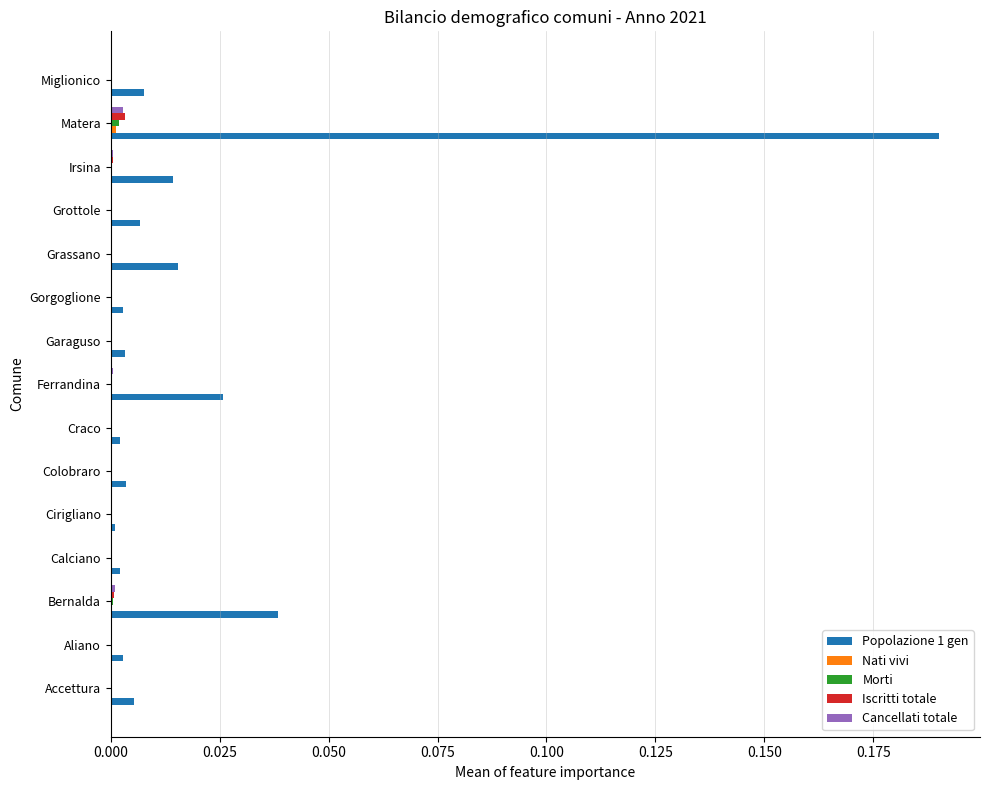

At which category is the sum across all series the highest?

Matera